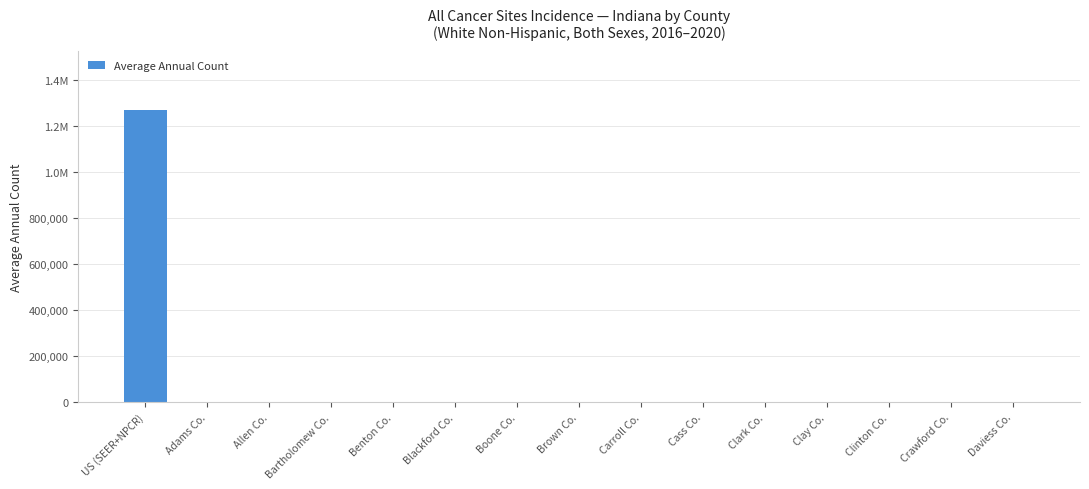

Is it true that the value at Cass Co. is 0?

True